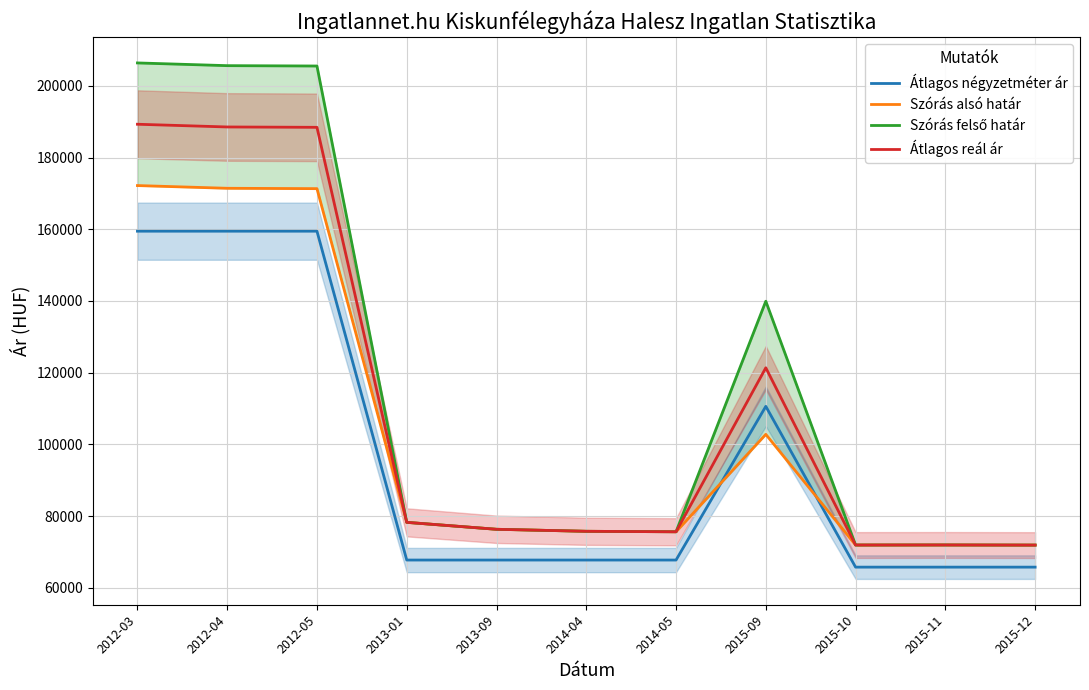

The value of Szórás felső határ at 2015-10 is 29553. True or false?

False